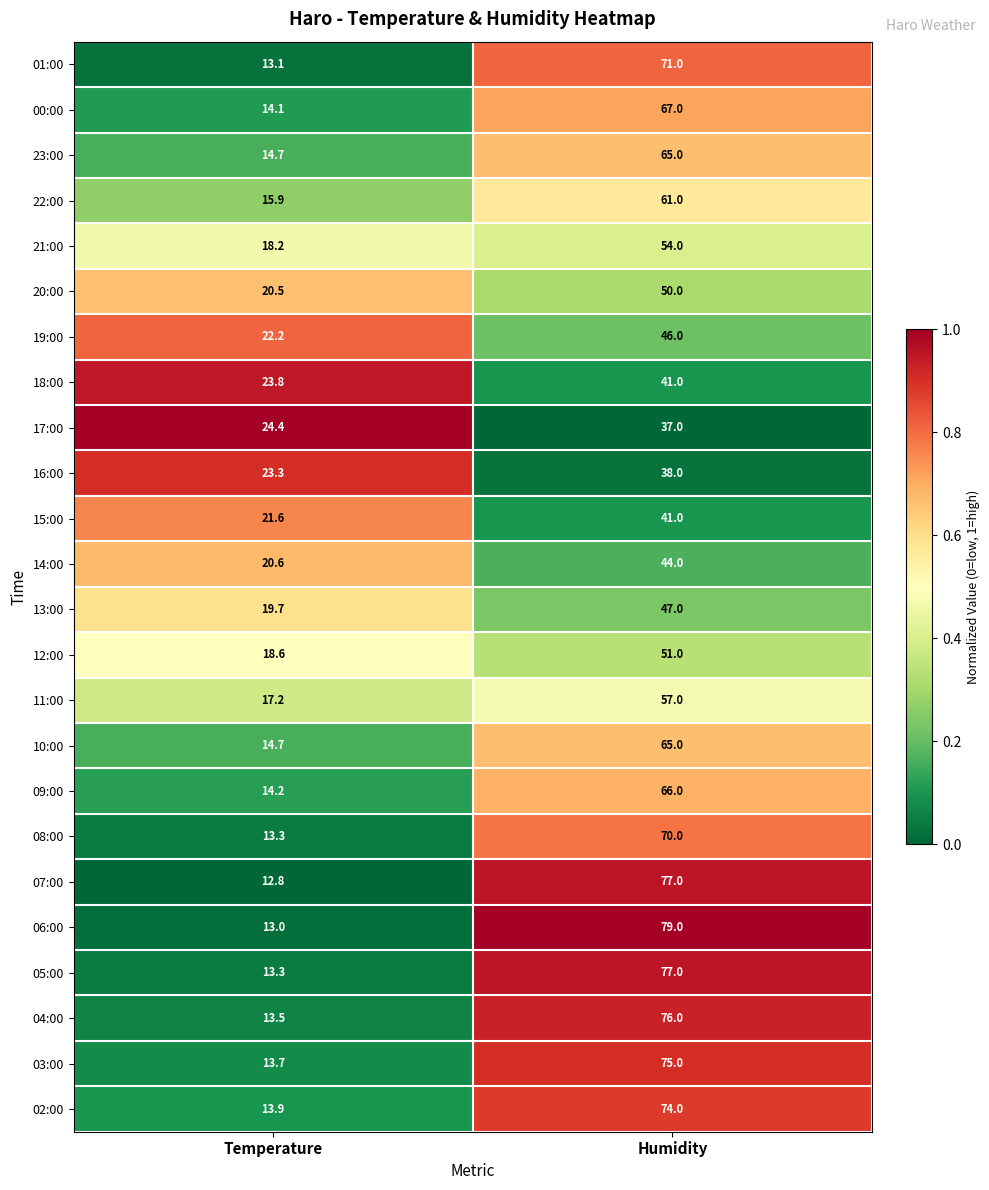

Which series has the largest total across all categories?

06:00